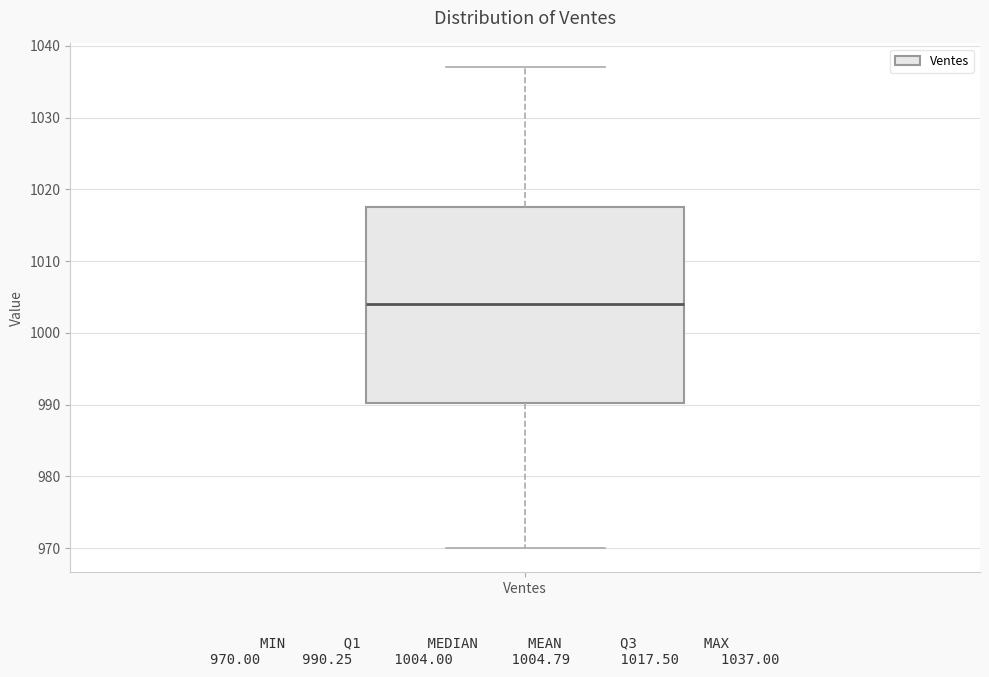

Read this box plot against the y-axis: the position of the median line, the range covered by the box, and the ends of both whiskers. The values are not printed on the chart, so give them approximately, as read against the axis.

median 1004, box 990 to 1018, whiskers 970 to 1037